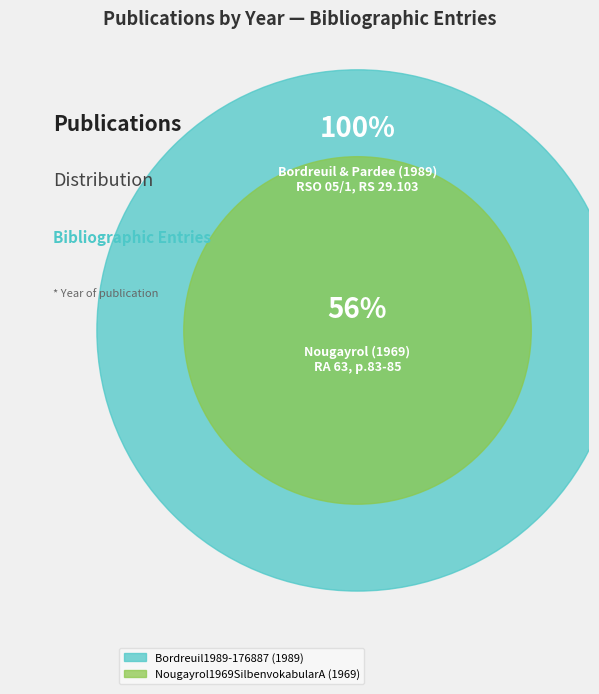

How many segments does this pie chart have?

2